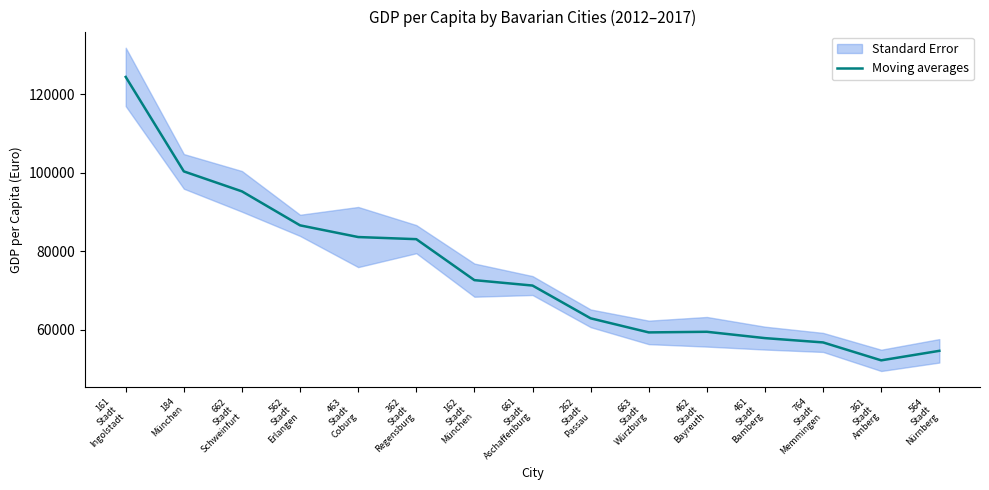

What is the difference between the values at 663
Stadt
Würzburg and 361
Stadt
Amberg?

7128.7